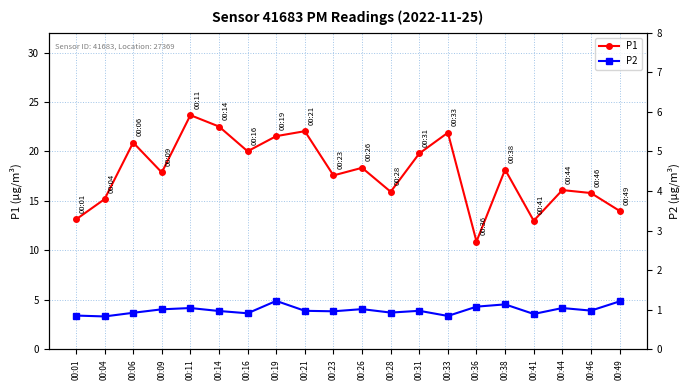

What are all the series names shown in the legend?

P1, P2